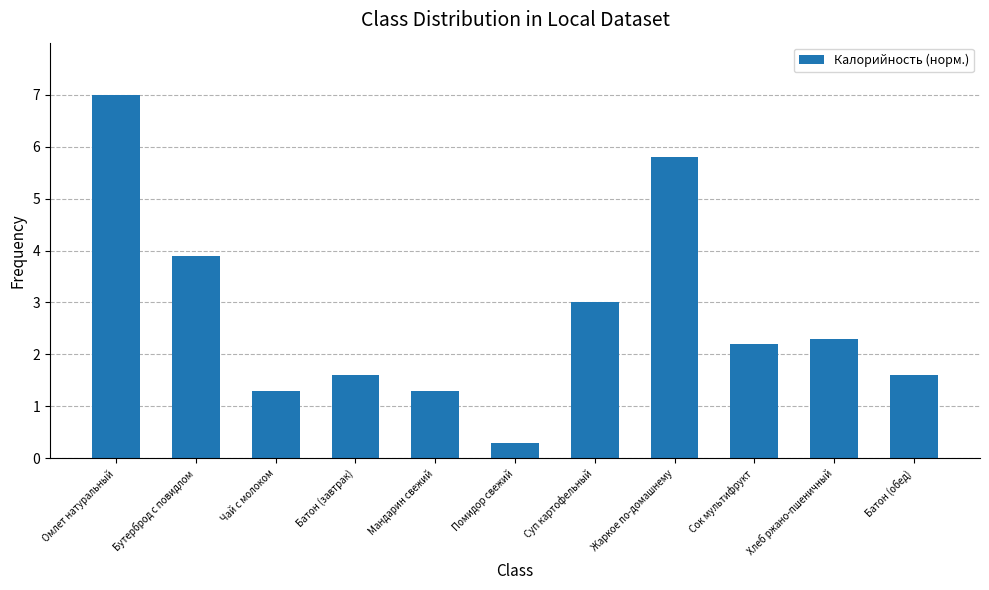

What is the difference between the values at Бутерброд с повидлом and Сок мультифрукт?

1.7